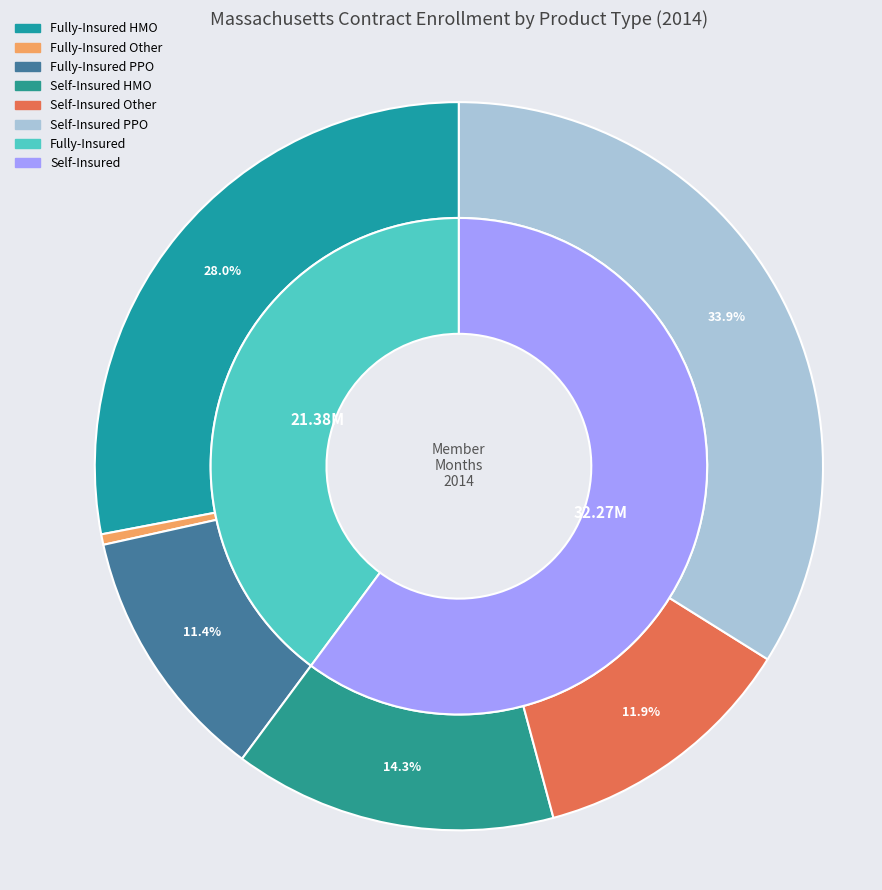

Does any single category account for the majority?

No